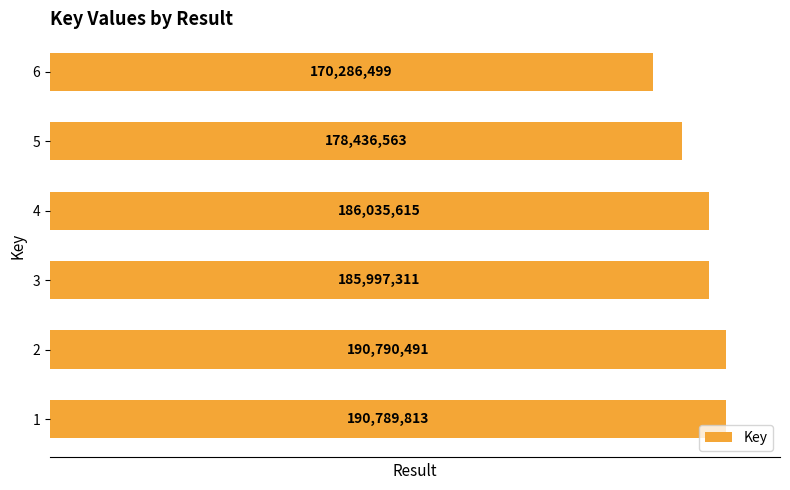

At which category does the chart reach its peak across all series?

2